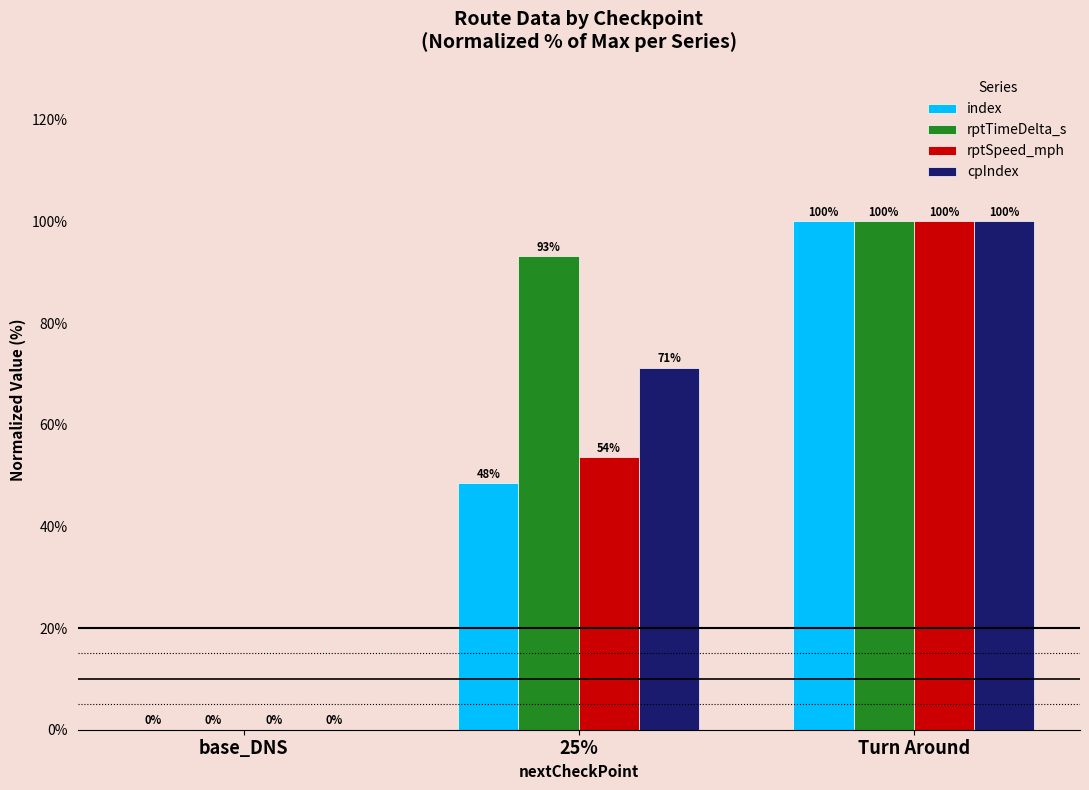

Which series changed the most between base_DNS and 25%?

rptTimeDelta_s